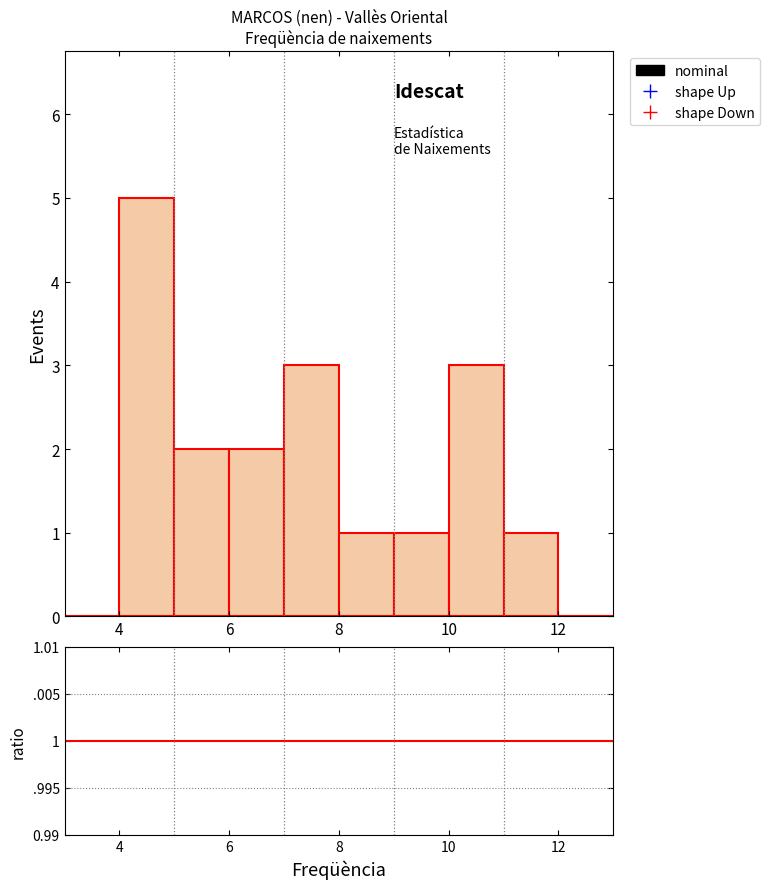

Over which range of the x-axis is the bar tallest?

4 to 5